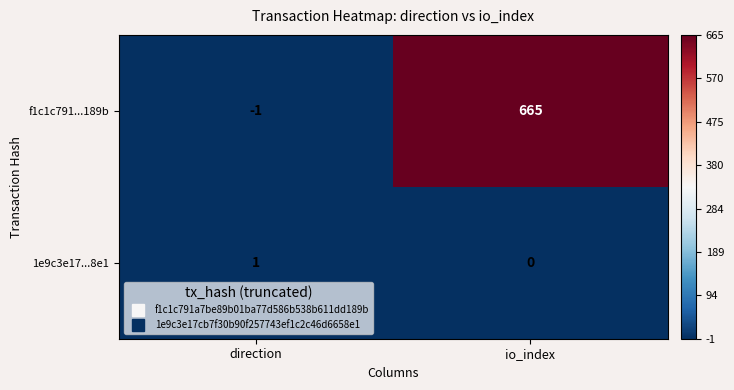

Rank the series by their average value, from lowest to highest.

1e9c3e17...8e1, f1c1c791...189b